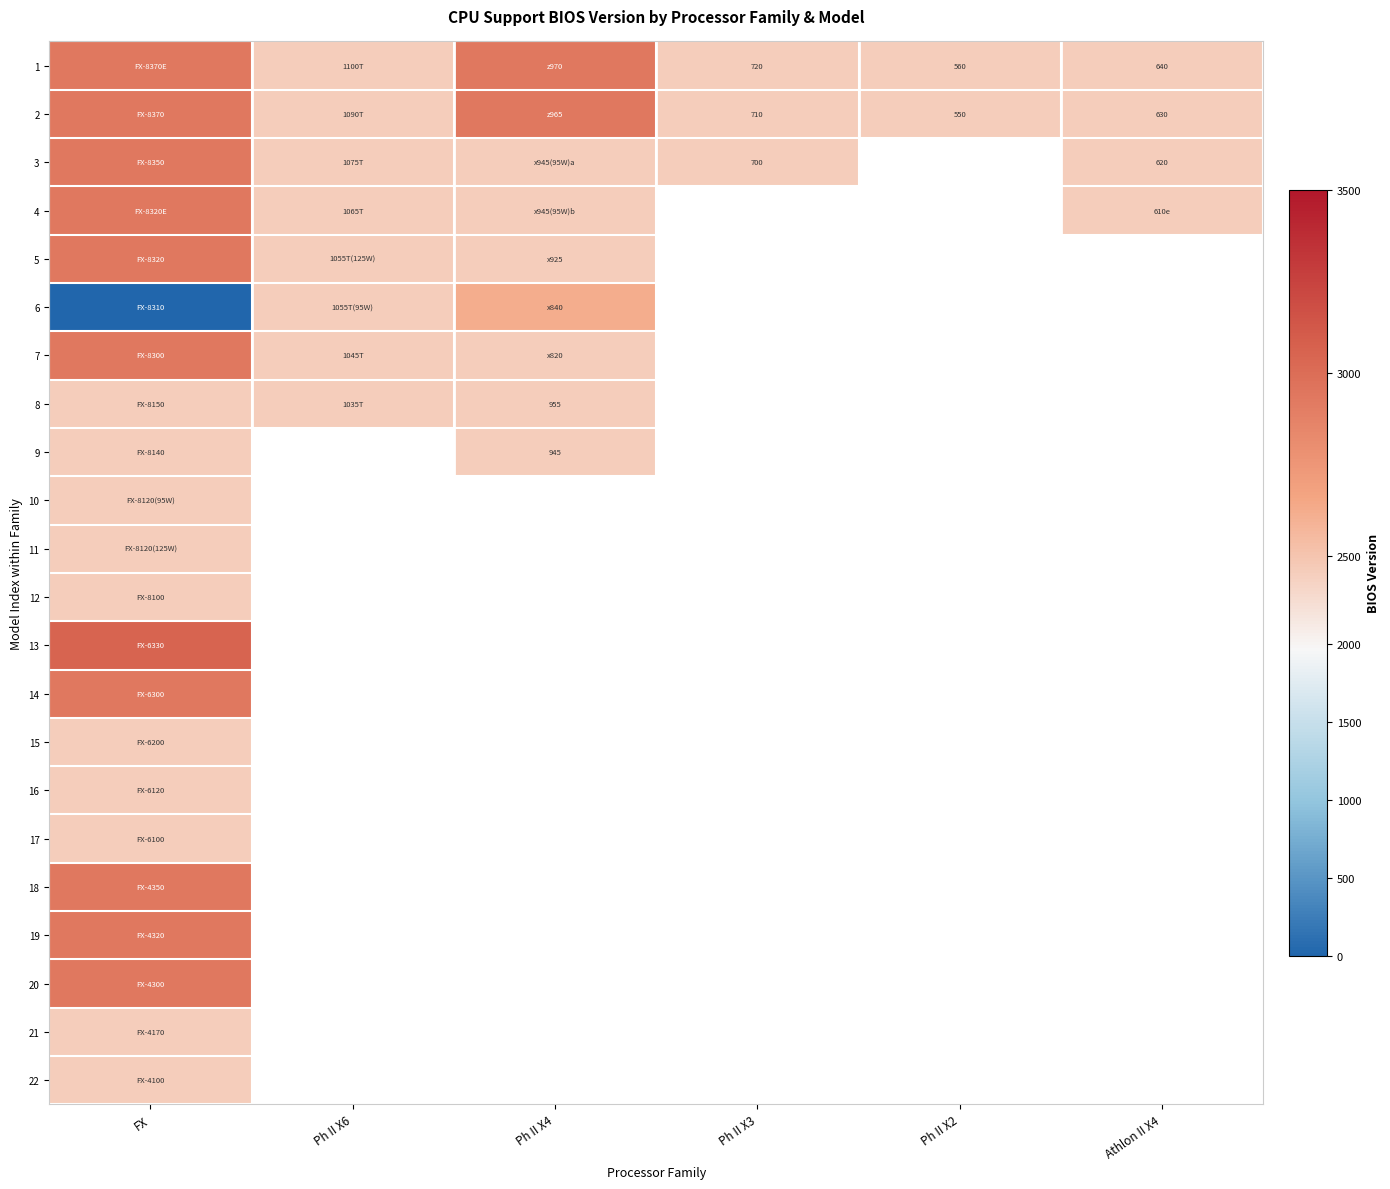

The value of 1 at Ph II X3 is 265. True or false?

False